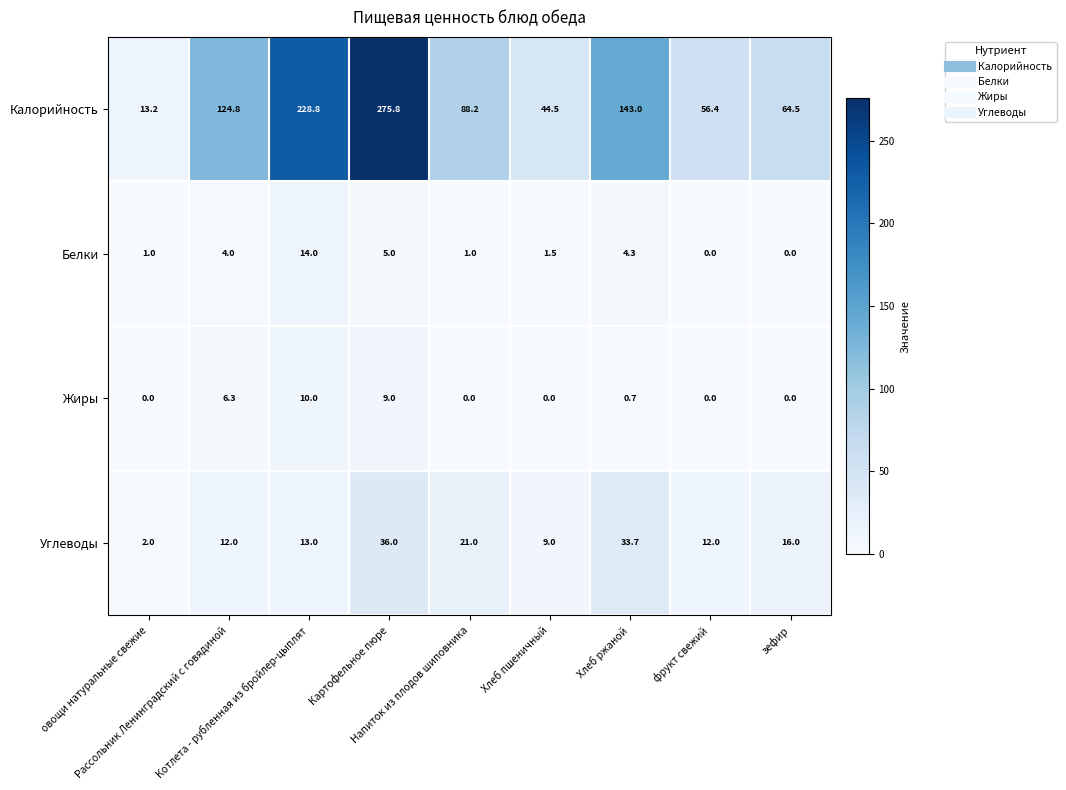

What is the difference between the maximum and minimum values in the Белки series?

14.0